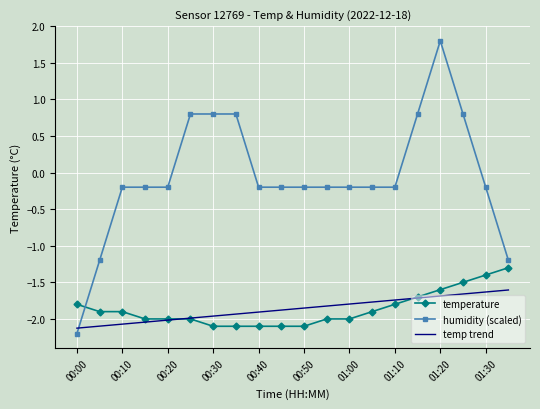

Which series has the widest spread of values?

humidity (scaled)